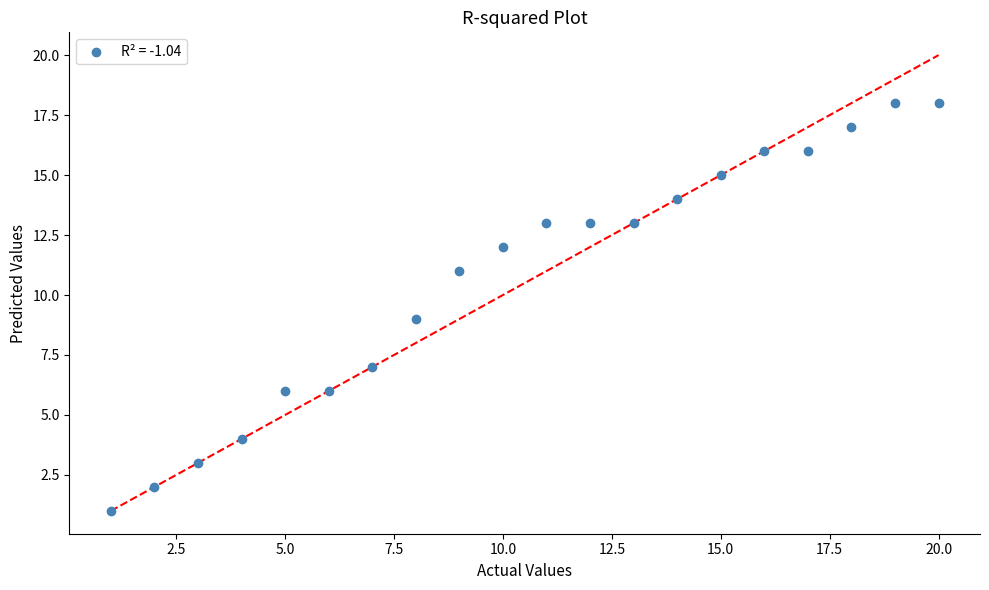

What is the range of X values (max minus min)?

19